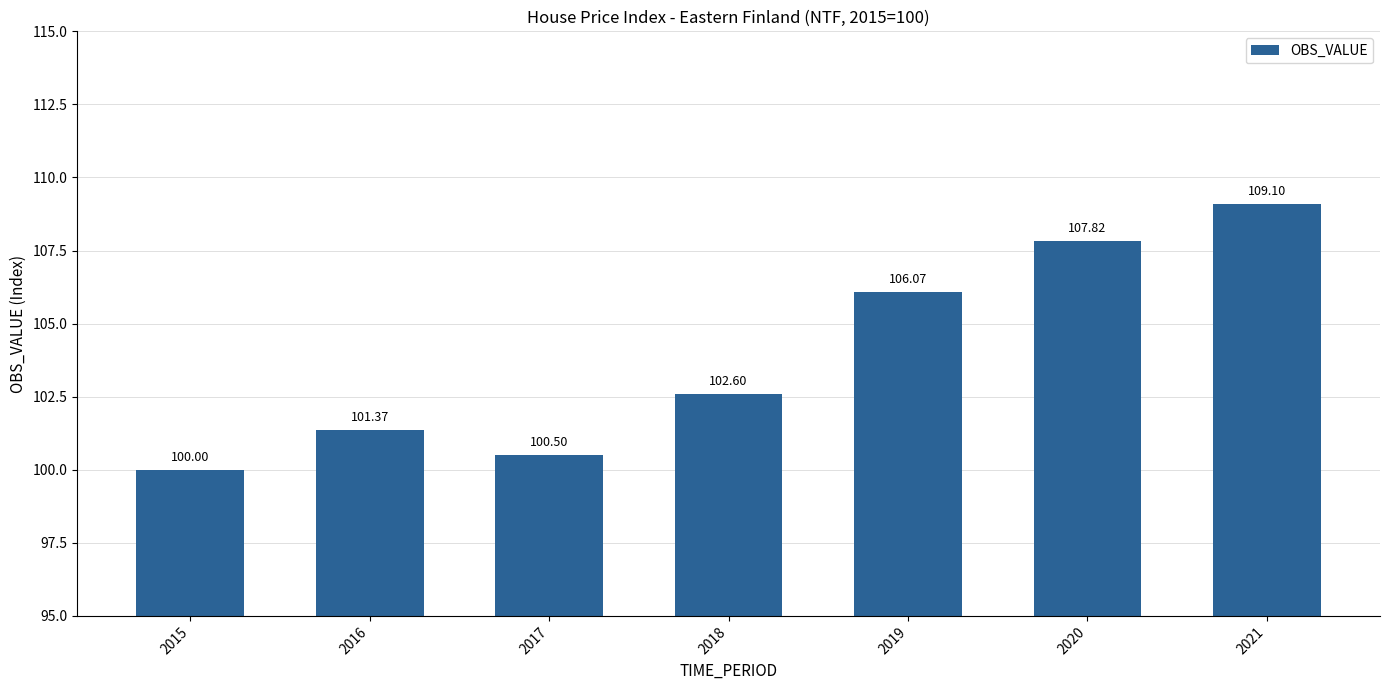

What is the value of the 4th bar from the left?

102.6